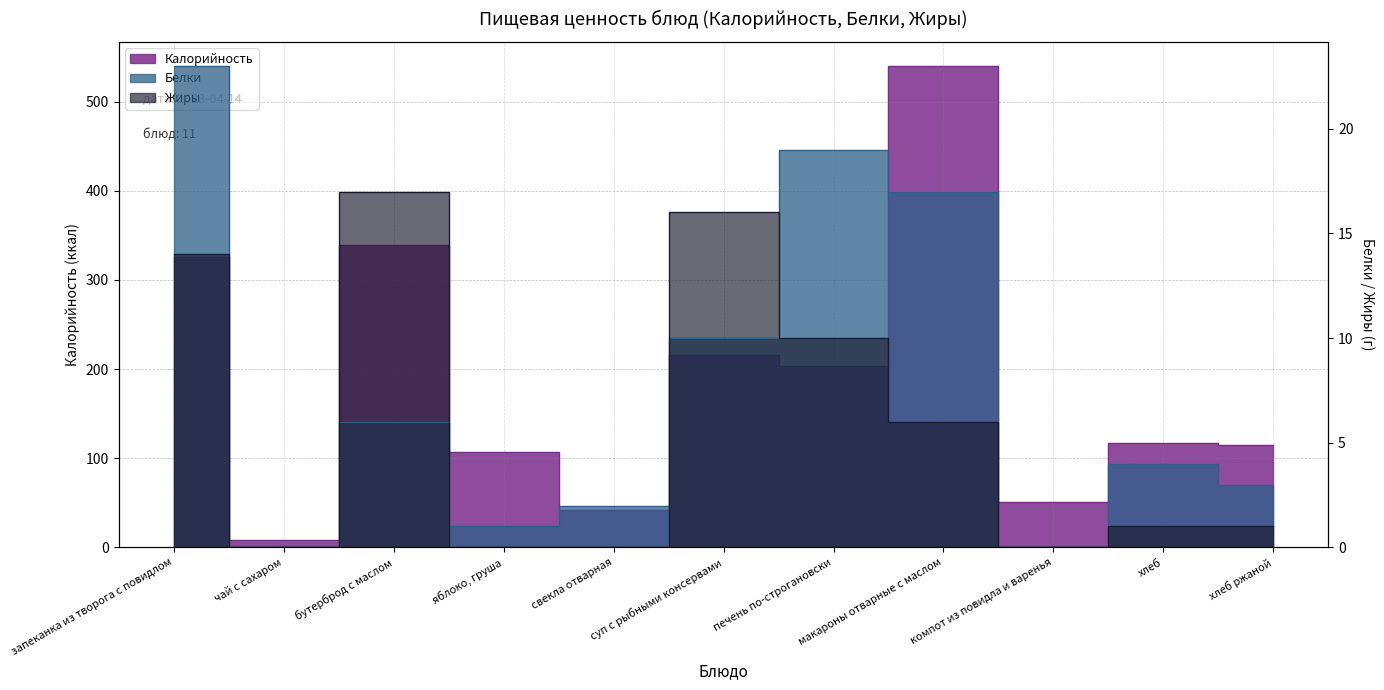

Between компот из повидла и варенья and хлеб ржаной, which is larger?

хлеб ржаной